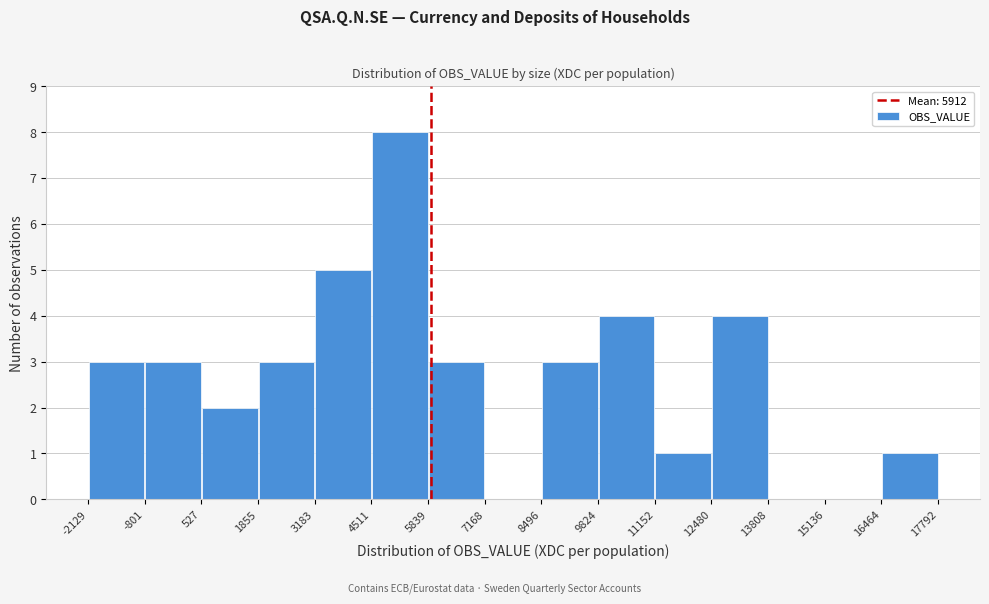

Reading left to right, transcribe this chart: for each bar, give the range it covers on the x-axis and its height. The values are not printed on the chart, so give them approximately, as read against the axis.

-2129 to -801: 3
-801 to 527: 3
527 to 1855: 2
1855 to 3183: 3
3183 to 4511: 5
4511 to 5839: 8
5839 to 7168: 3
7168 to 8496: 0
8496 to 9824: 3
9824 to 11152: 4
11152 to 12480: 1
12480 to 13808: 4
13808 to 15136: 0
15136 to 16464: 0
16464 to 17792: 1